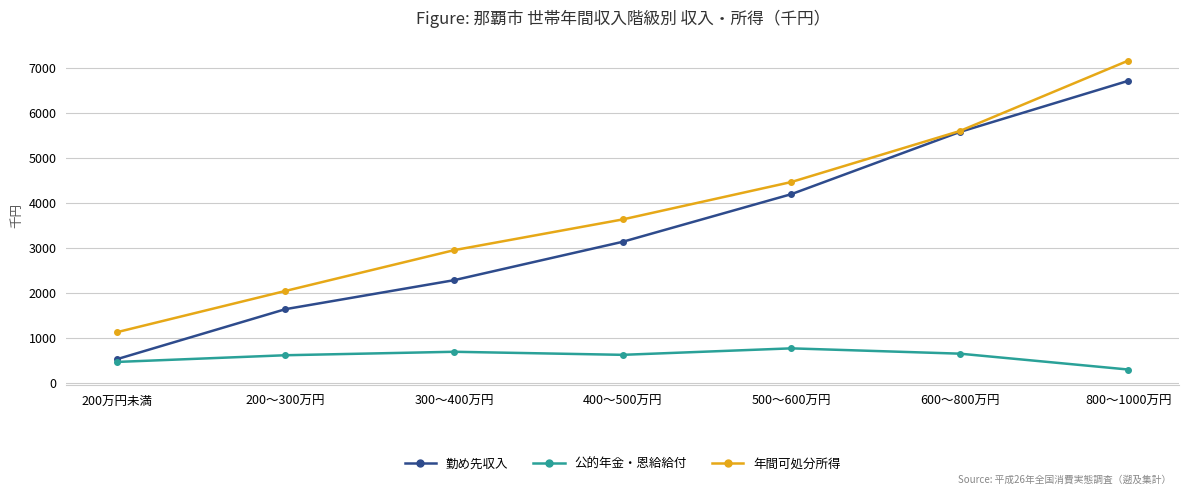

True or false: 年間可処分所得 and 公的年金・恩給給付 intersect in this chart.

False